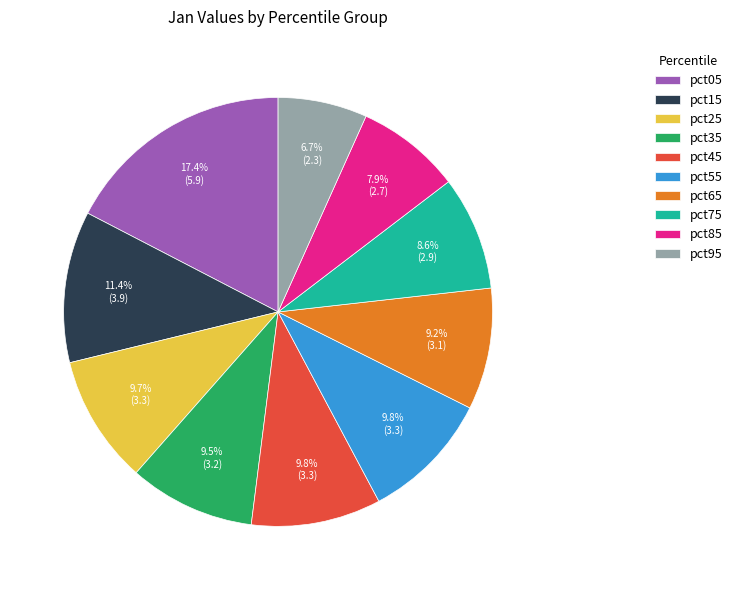

To the nearest percent, what is the difference between the largest and smallest slice percentages?

11%